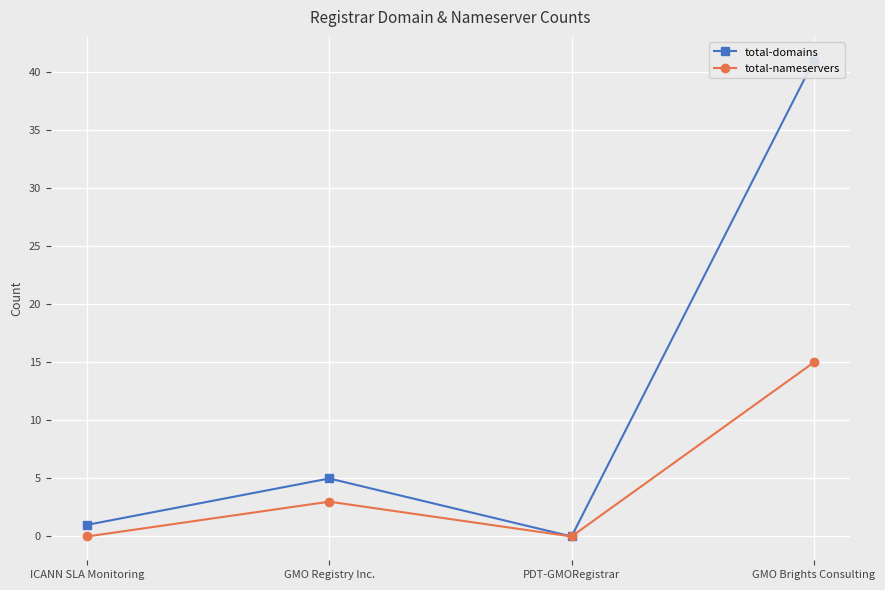

What is the label of the 1st point from the left?

ICANN SLA Monitoring